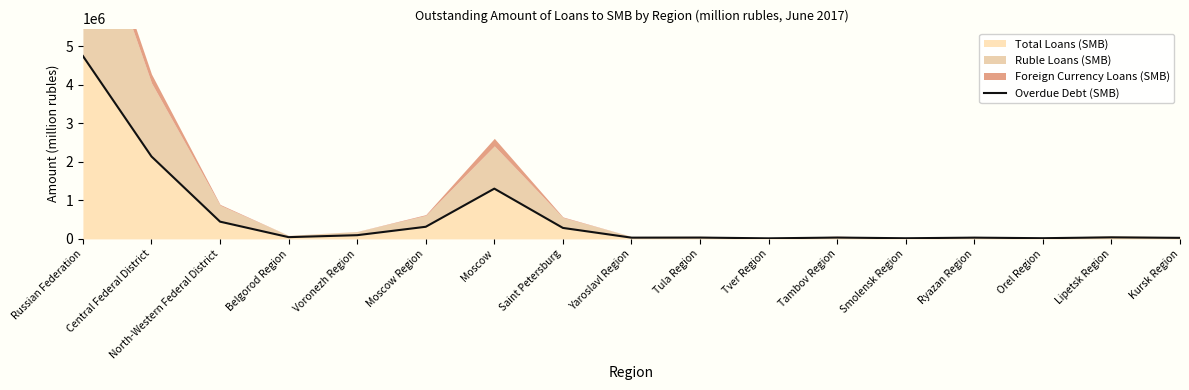

What is the value of the 5th point from the left?

96726